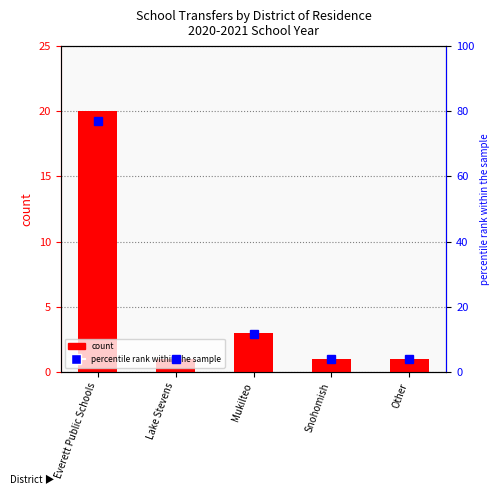

What is the minimum value shown in the chart?

1.0